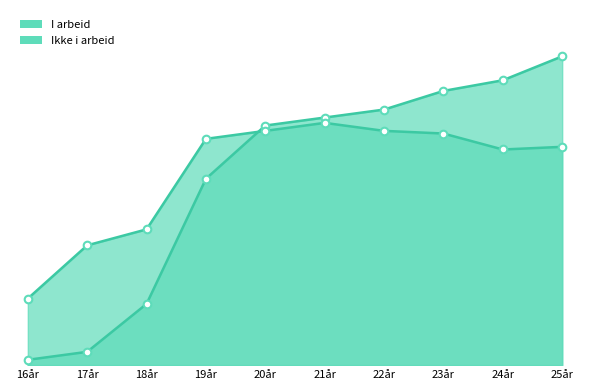

What are all the series names shown in the legend?

I arbeid, Ikke i arbeid